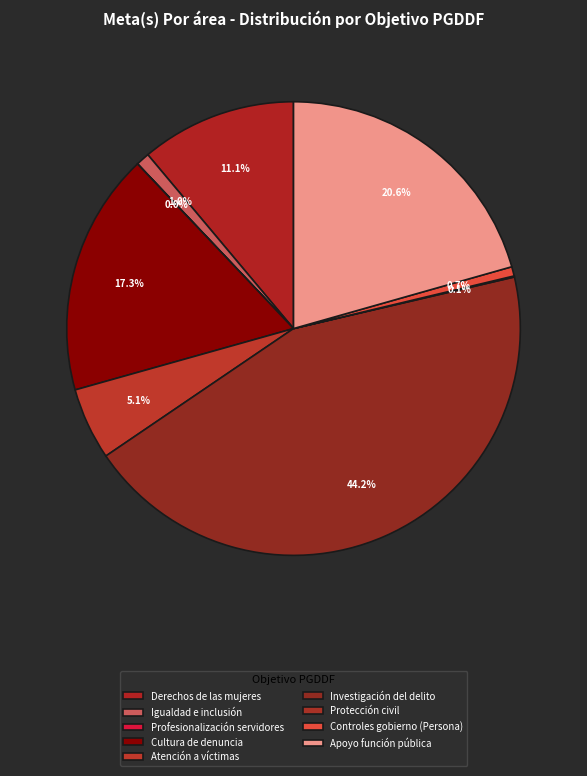

How many segments does this pie chart have?

9